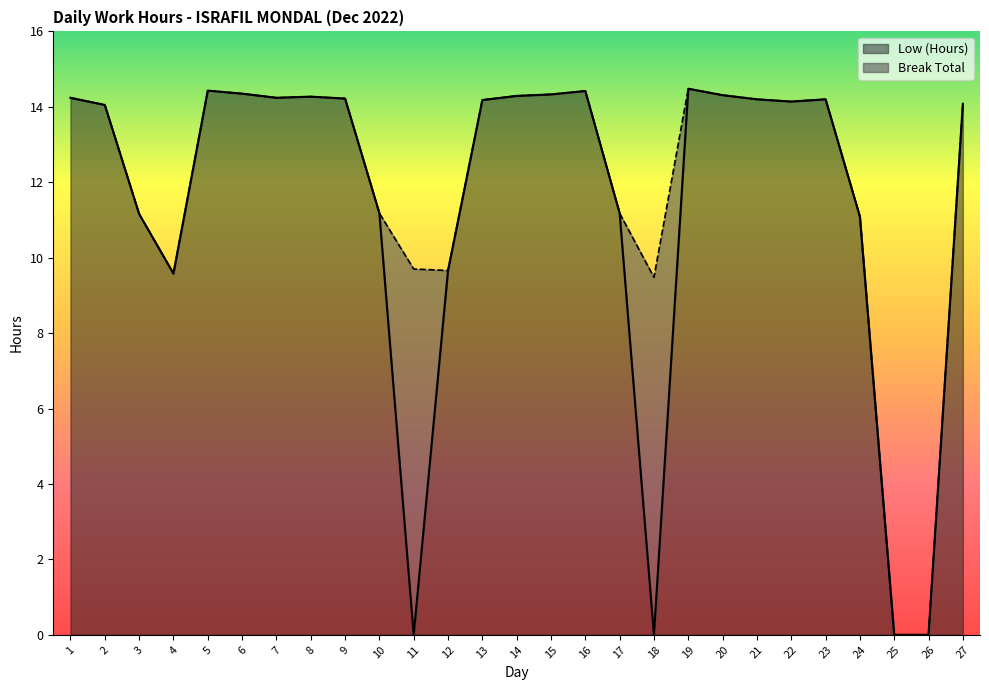

How many interior local valleys (lower than both neighbors) does the data have?

5